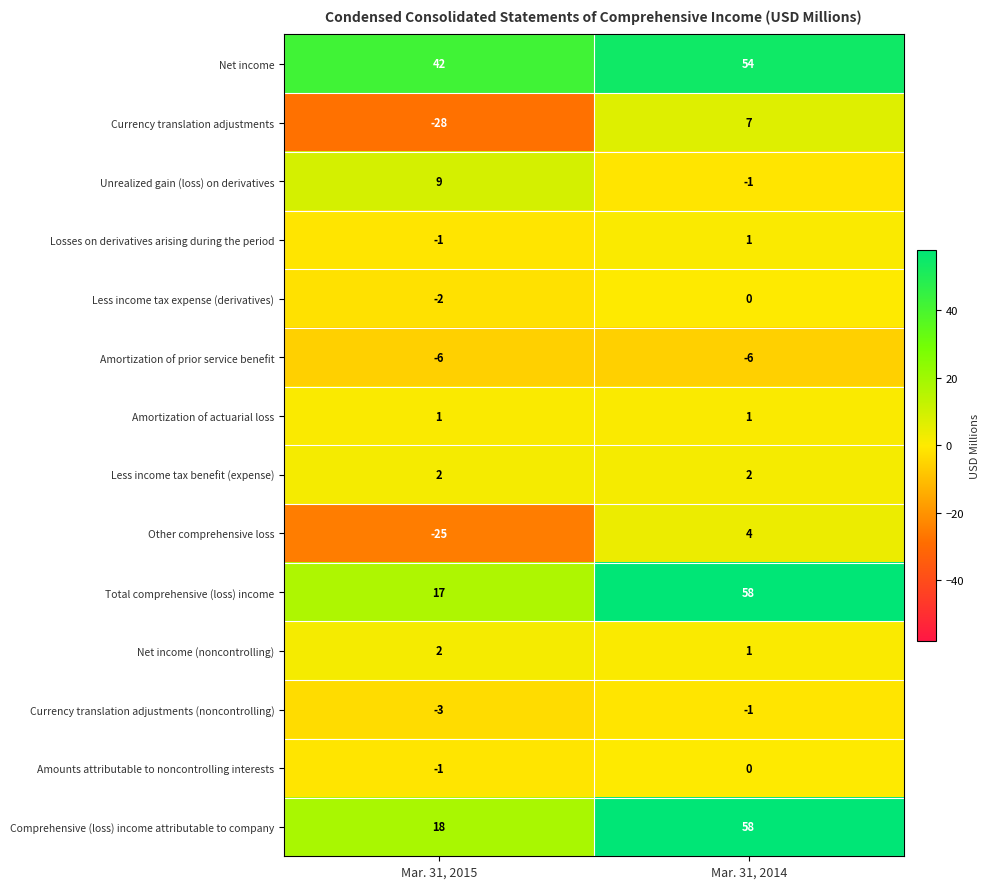

Between Mar. 31, 2015 and Mar. 31, 2014, which series saw the biggest shift?

Total comprehensive (loss) income